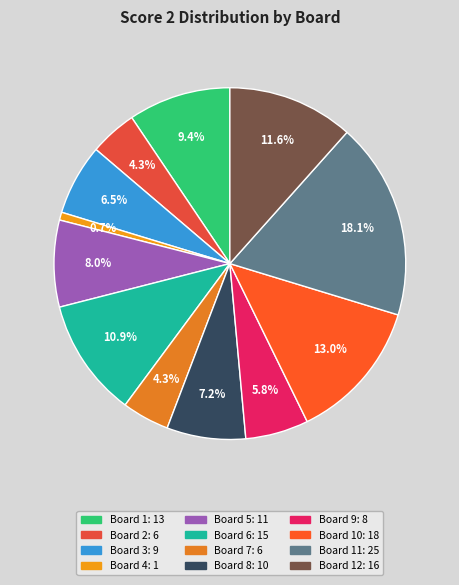

Count the number of slices in the pie.

12